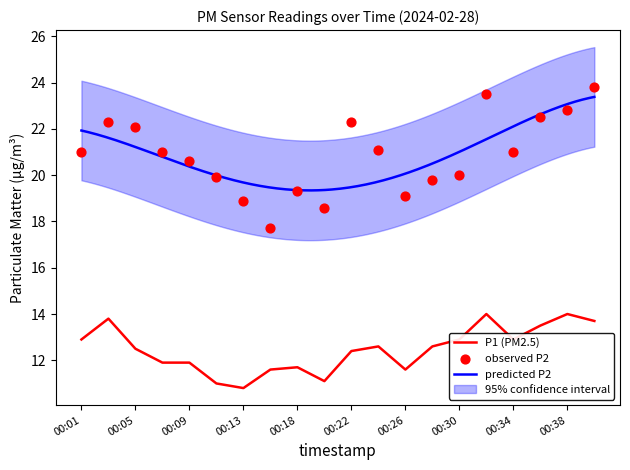

The P1 (PM2.5) series shows 12.9 at 00:01. True or false?

True